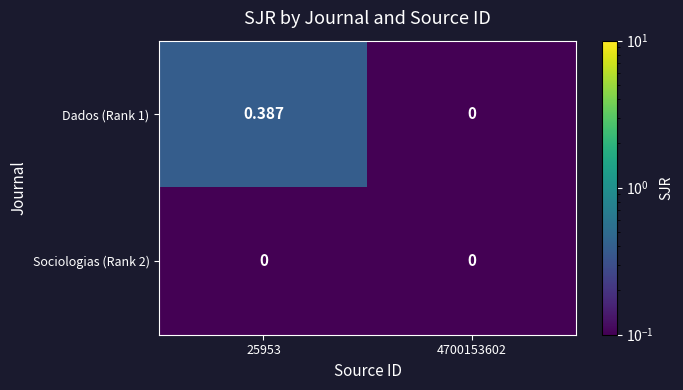

Which series has the largest total across all categories?

Dados (Rank 1)